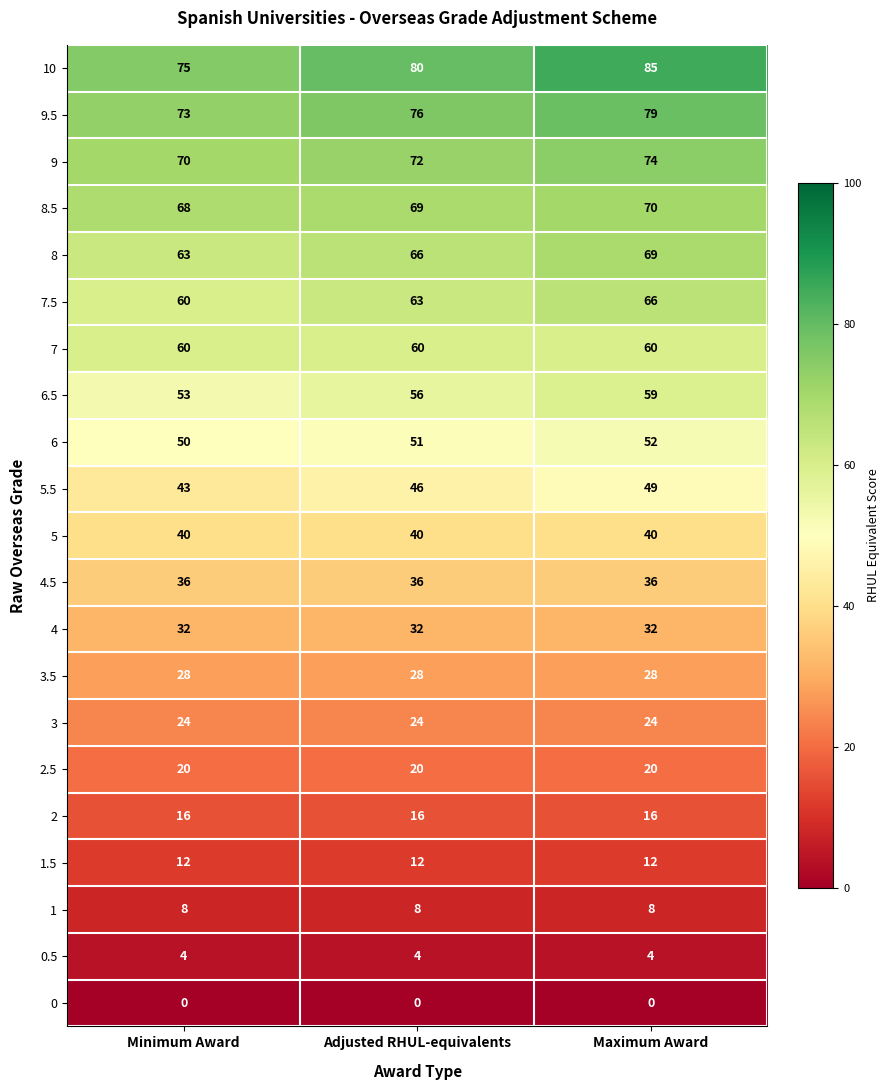

Which series has the largest total across all categories?

10